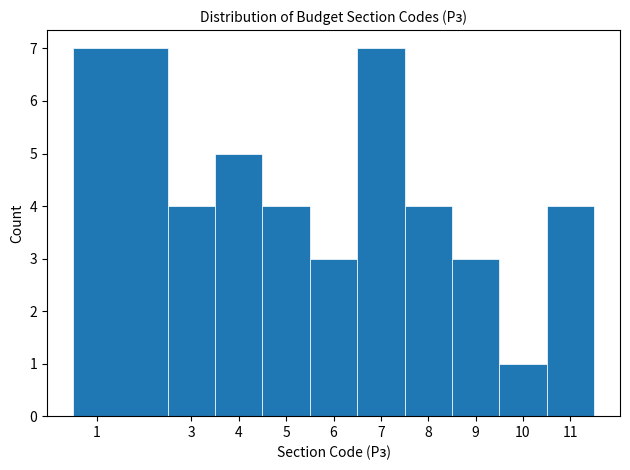

Reading left to right, transcribe this chart: for each bar, give the range it covers on the x-axis and its height. The values are not printed on the chart, so give them approximately, as read against the axis.

0.5 to 2.5: 7
2.5 to 3.5: 4
3.5 to 4.5: 5
4.5 to 5.5: 4
5.5 to 6.5: 3
6.5 to 7.5: 7
7.5 to 8.5: 4
8.5 to 9.5: 3
9.5 to 10.5: 1
10.5 to 11.5: 4